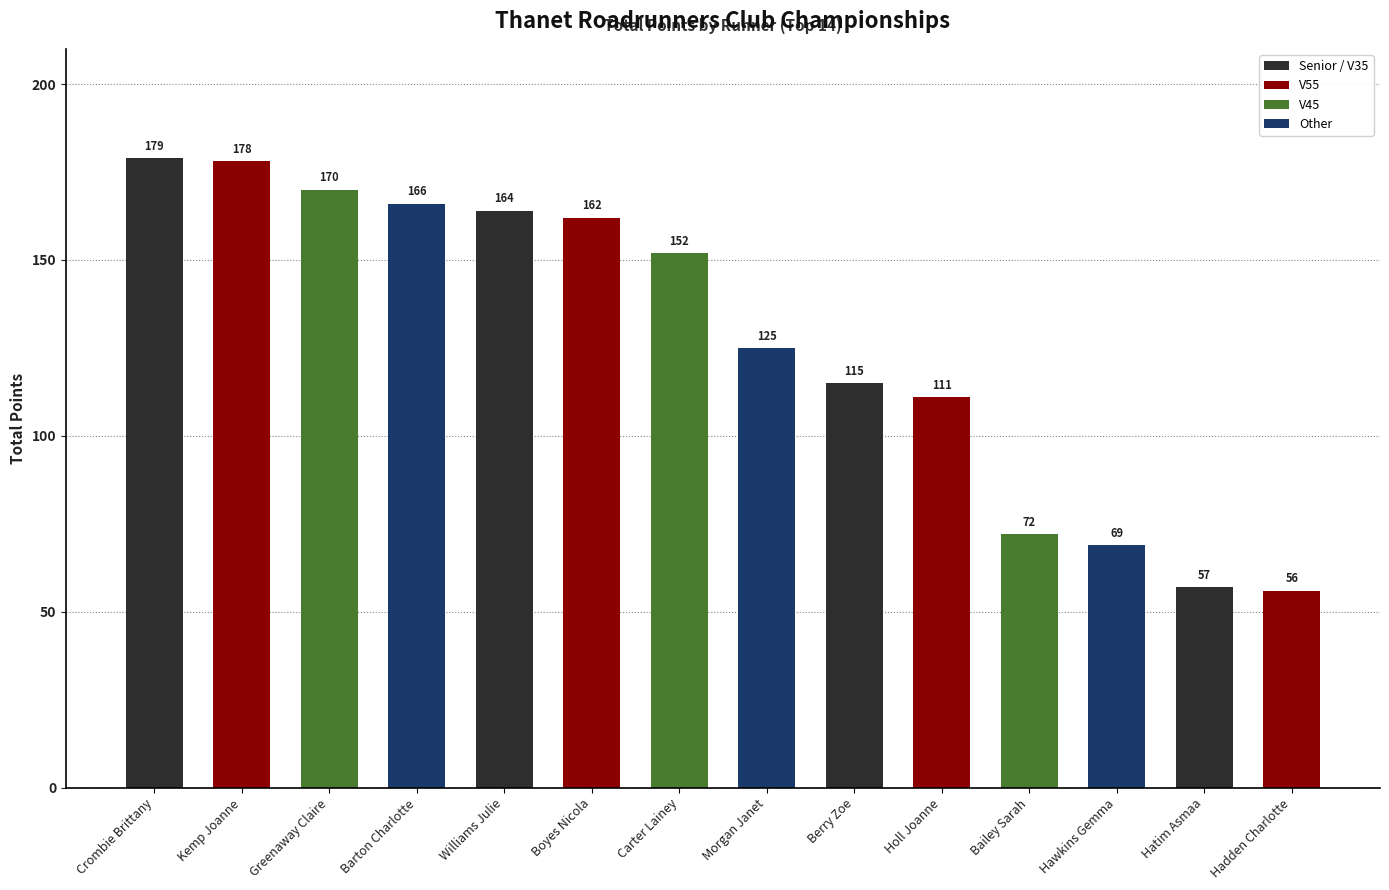

What is the difference between the values at Morgan Janet and Greenaway Claire?

45